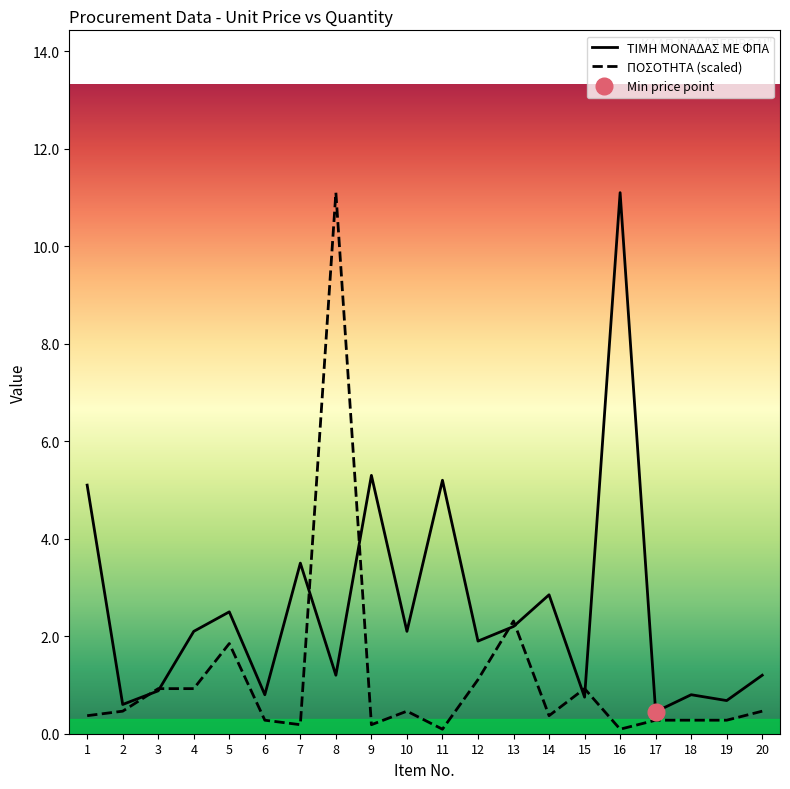

Rank the series by their average value, from highest to lowest.

ΤΙΜΗ ΜΟΝΑΔΑΣ ΜΕ ΦΠΑ, ΠΟΣΟΤΗΤΑ (scaled)